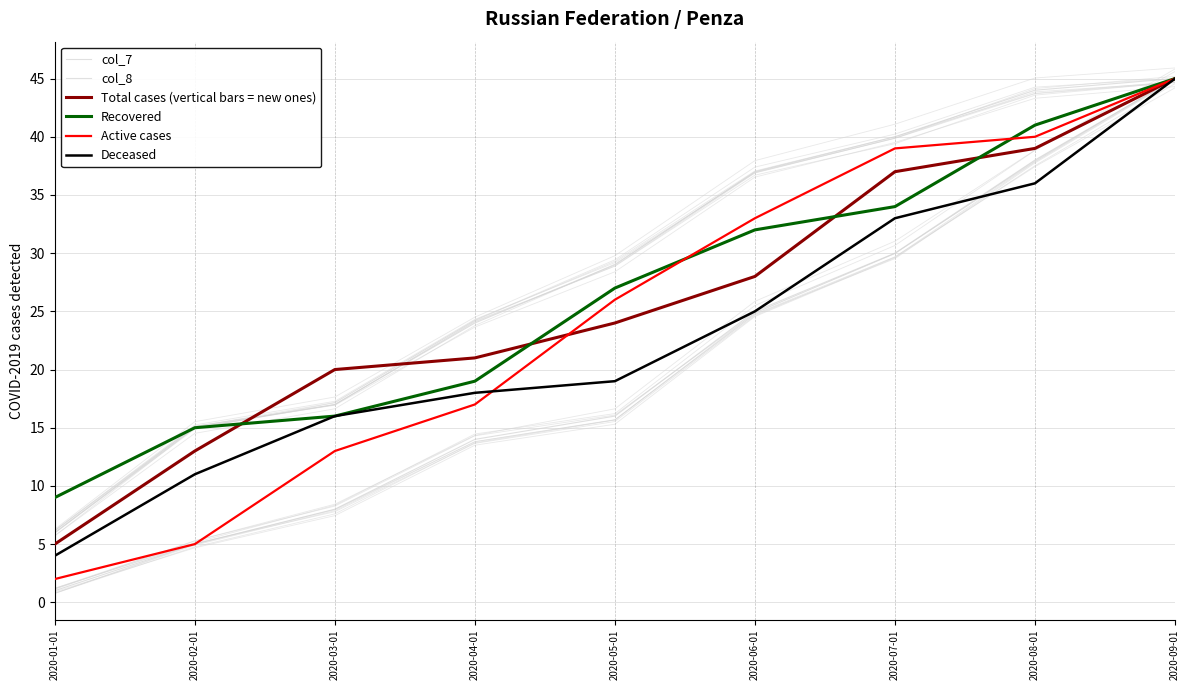

Is this an area chart (filled region under the line)?

No